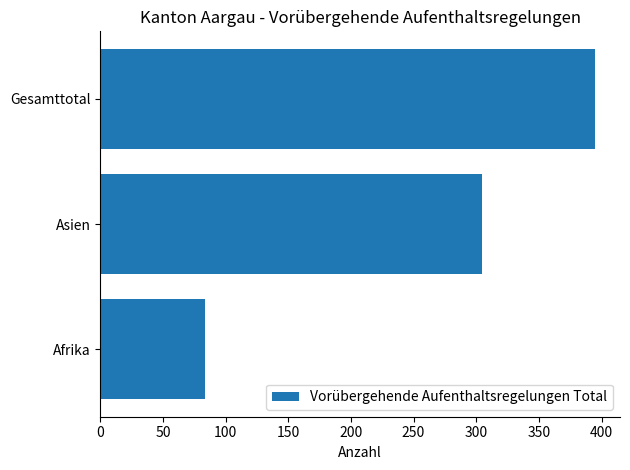

Is it true that the value at Asien is 133?

False